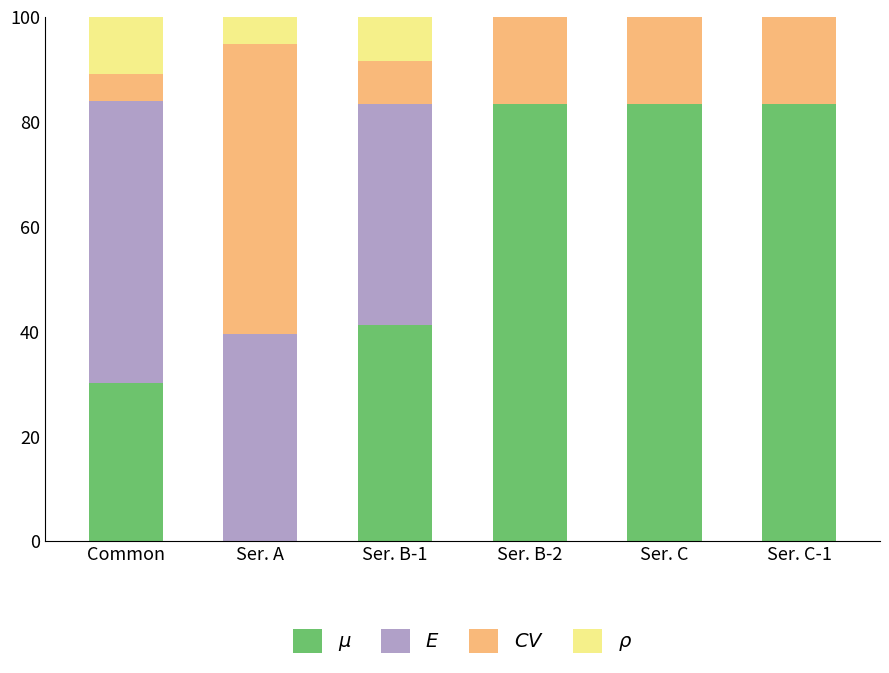

What is the total value across all series at Ser. A?

100.0